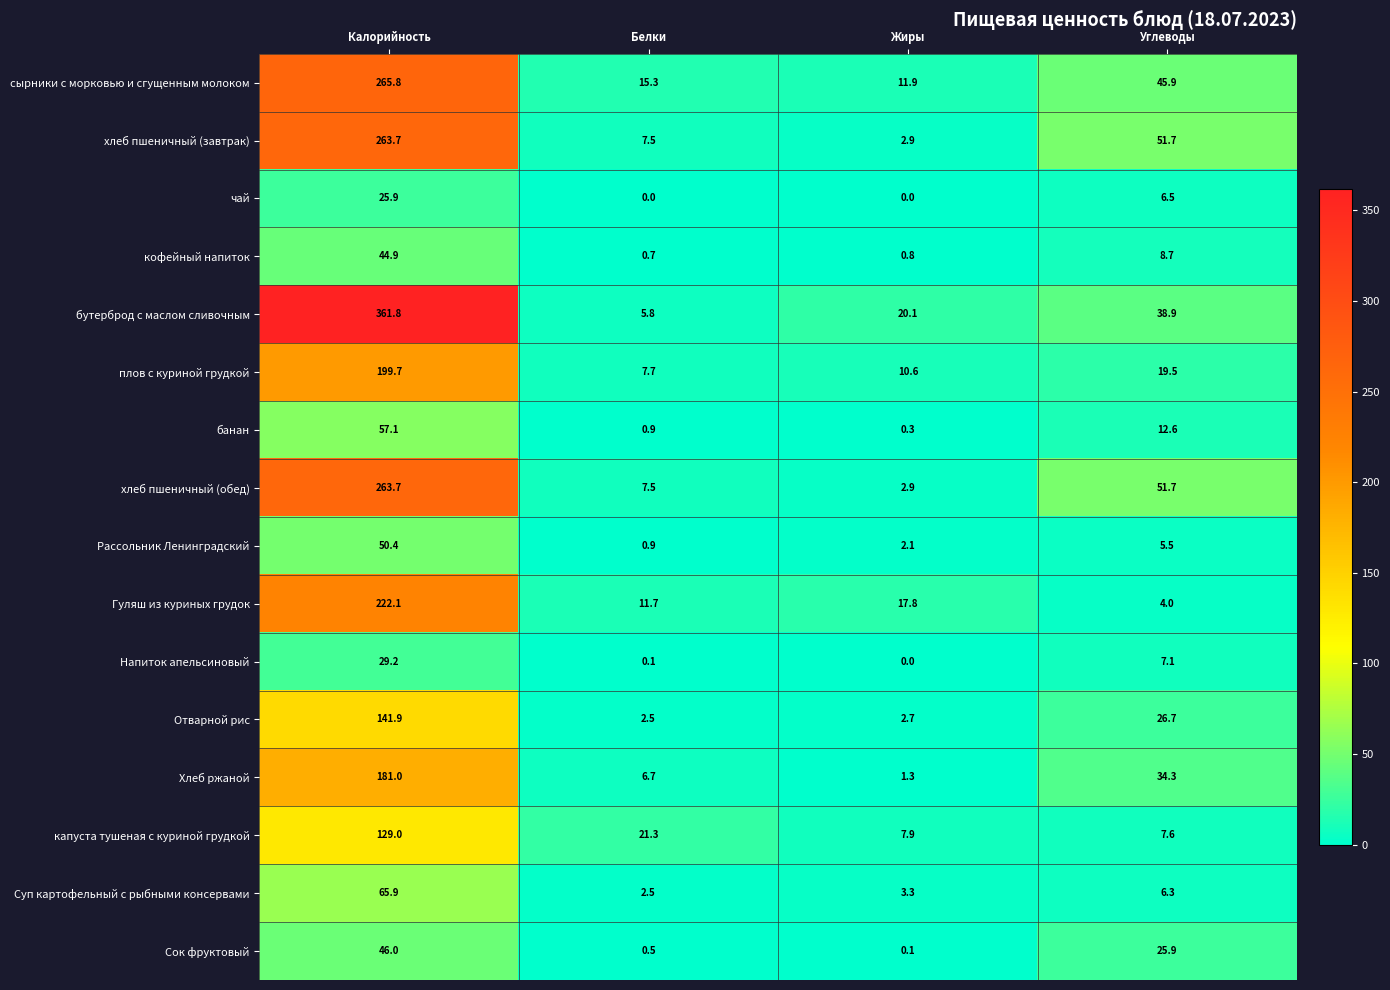

Which series has the largest total across all categories?

бутерброд с маслом сливочным